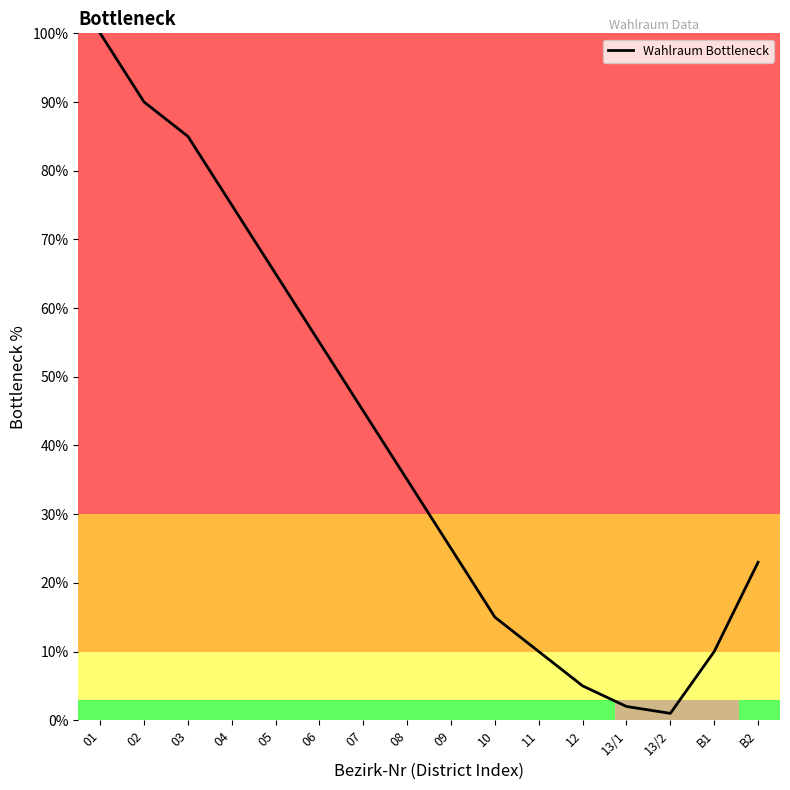

What is the sum of the values at 13/1 and 07?

47